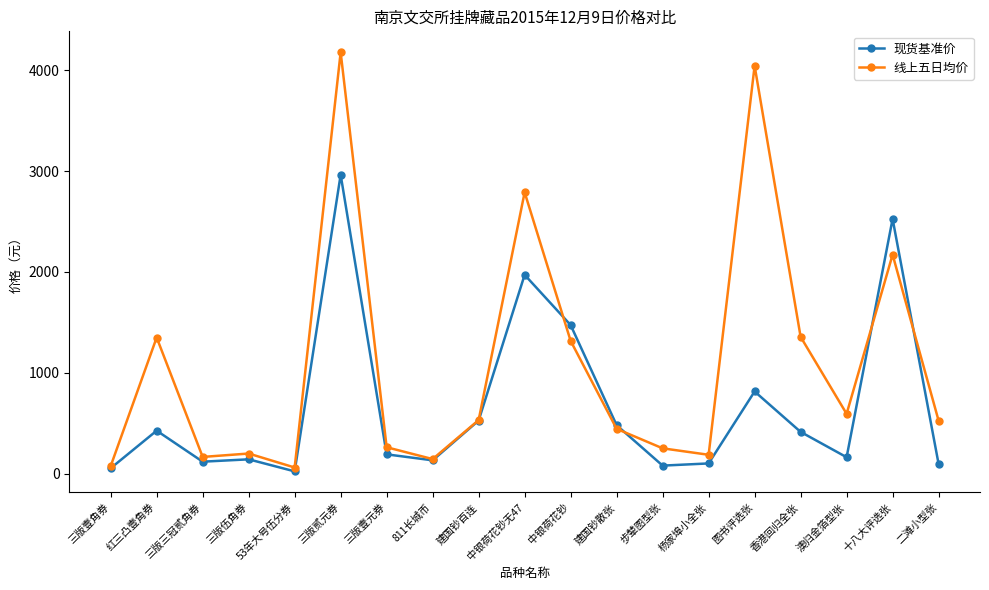

Rank the series by their maximum value, from highest to lowest.

线上五日均价, 现货基准价